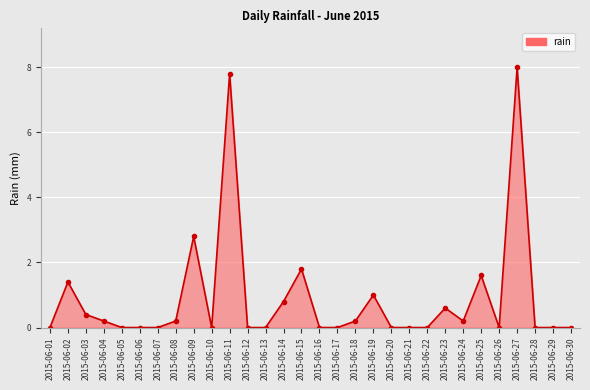

Reading right to left, extract all data points from this chart.

2015-06-30=0.0	2015-06-29=0.0	2015-06-28=0.0	2015-06-27=8.0	2015-06-26=0.0	2015-06-25=1.6	2015-06-24=0.2	2015-06-23=0.6	2015-06-22=0.0	2015-06-21=0.0	2015-06-20=0.0	2015-06-19=1.0	2015-06-18=0.2	2015-06-17=0.0	2015-06-16=0.0	2015-06-15=1.8	2015-06-14=0.8	2015-06-13=0.0	2015-06-12=0.0	2015-06-11=7.8	2015-06-10=0.0	2015-06-09=2.8	2015-06-08=0.2	2015-06-07=0.0	2015-06-06=0.0	2015-06-05=0.0	2015-06-04=0.2	2015-06-03=0.4	2015-06-02=1.4	2015-06-01=0.0